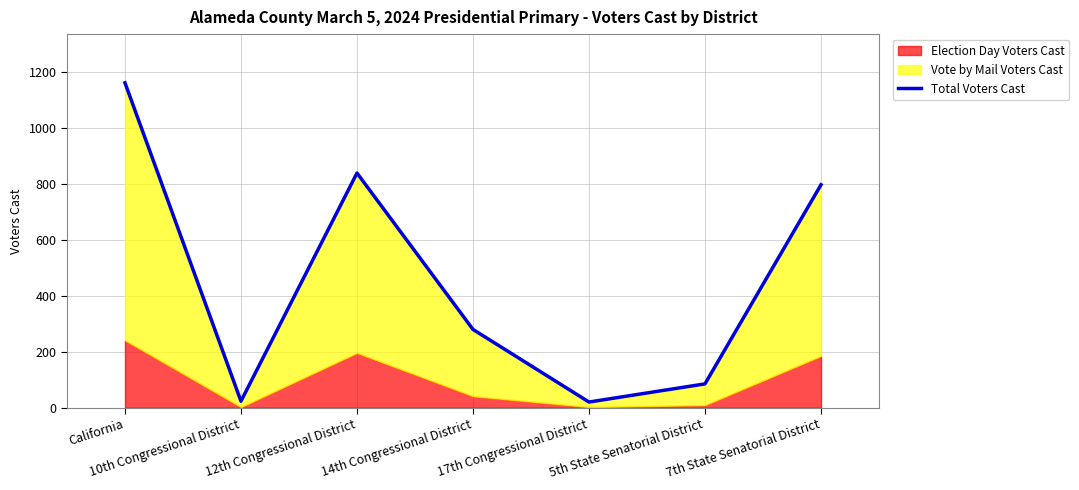

Which has a higher value, 14th Congressional District or 5th State Senatorial District?

14th Congressional District